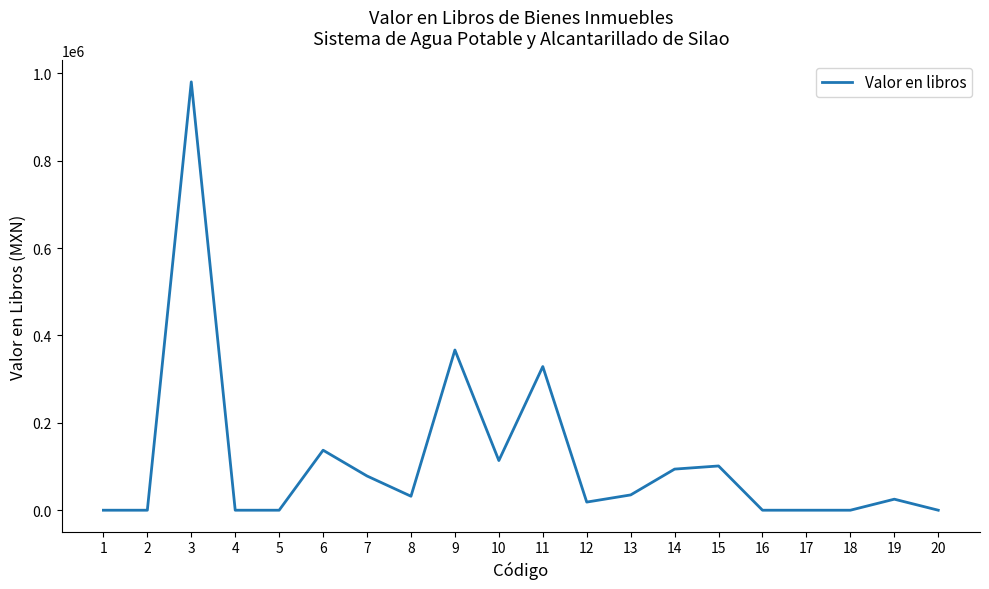

How many lines are shown in the chart?

1